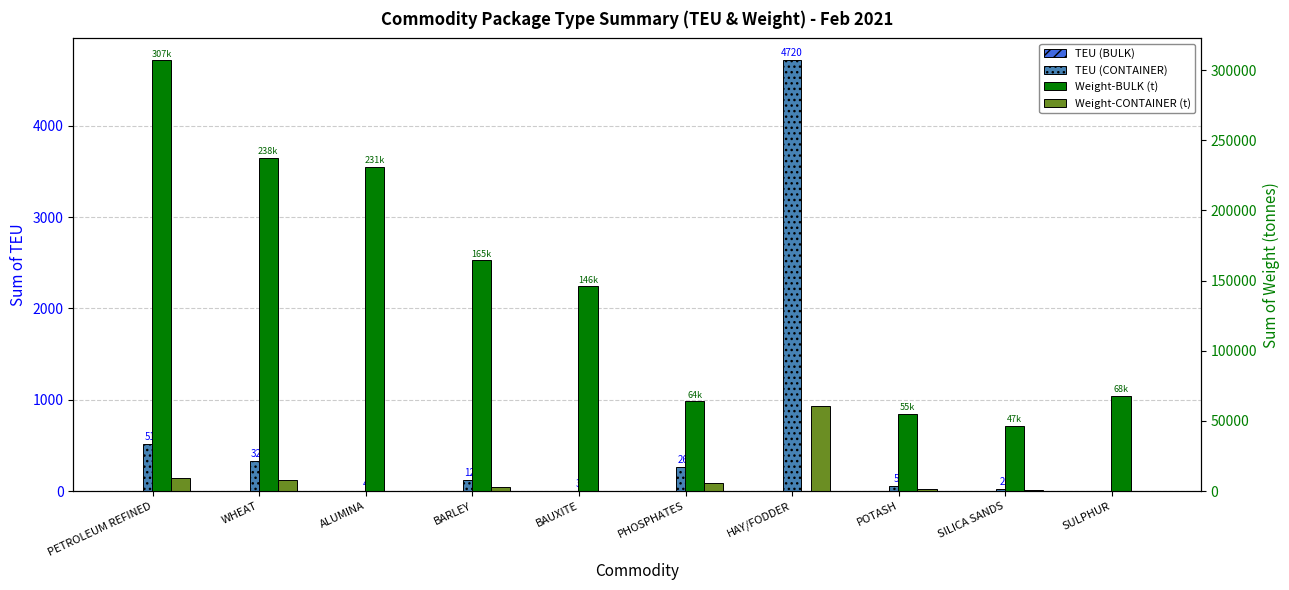

What is the sum of the Weight-BULK (t) values at POTASH and PETROLEUM REFINED?

362343.8